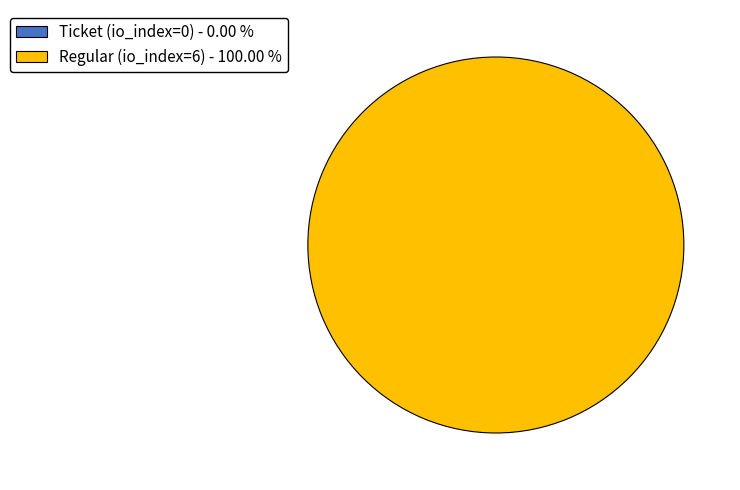

The Ticket (io_index=0) slice represents 0% of the pie. True or false?

True